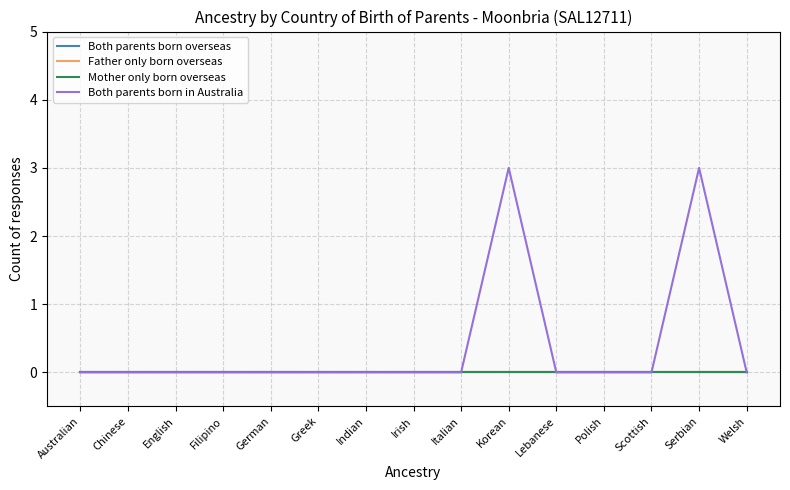

True or false: Father only born overseas and Both parents born in Australia cross at least once.

False